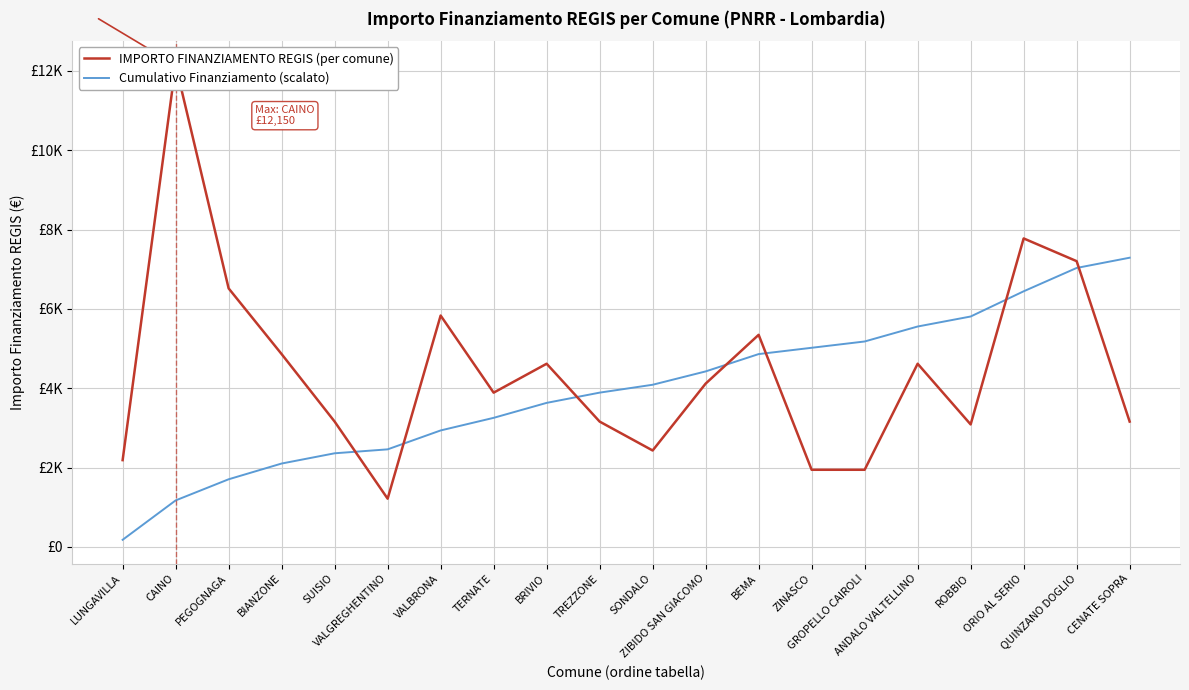

Is the value of IMPORTO FINANZIAMENTO REGIS (per comune) at ZIBIDO SAN GIACOMO greater than the value of Cumulativo Finanziamento (scalato) at PEGOGNAGA?

Yes